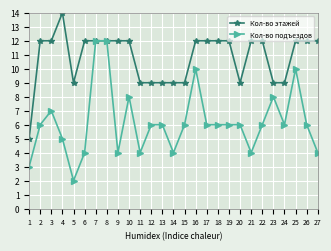

Is the value of Кол-во этажей at 20 greater than the value of Кол-во подъездов at 6?

Yes